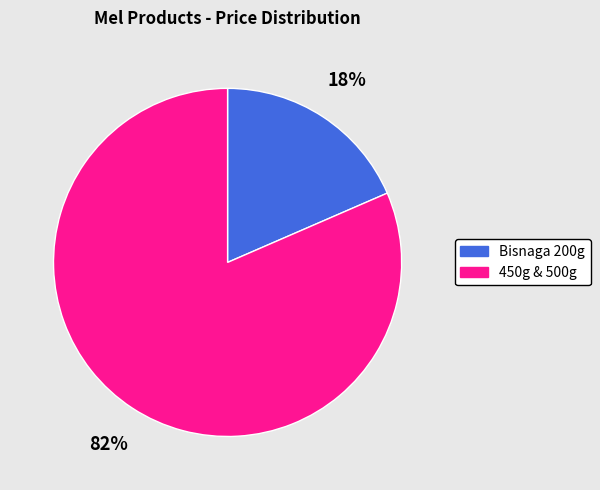

Does any single category account for the majority?

Yes